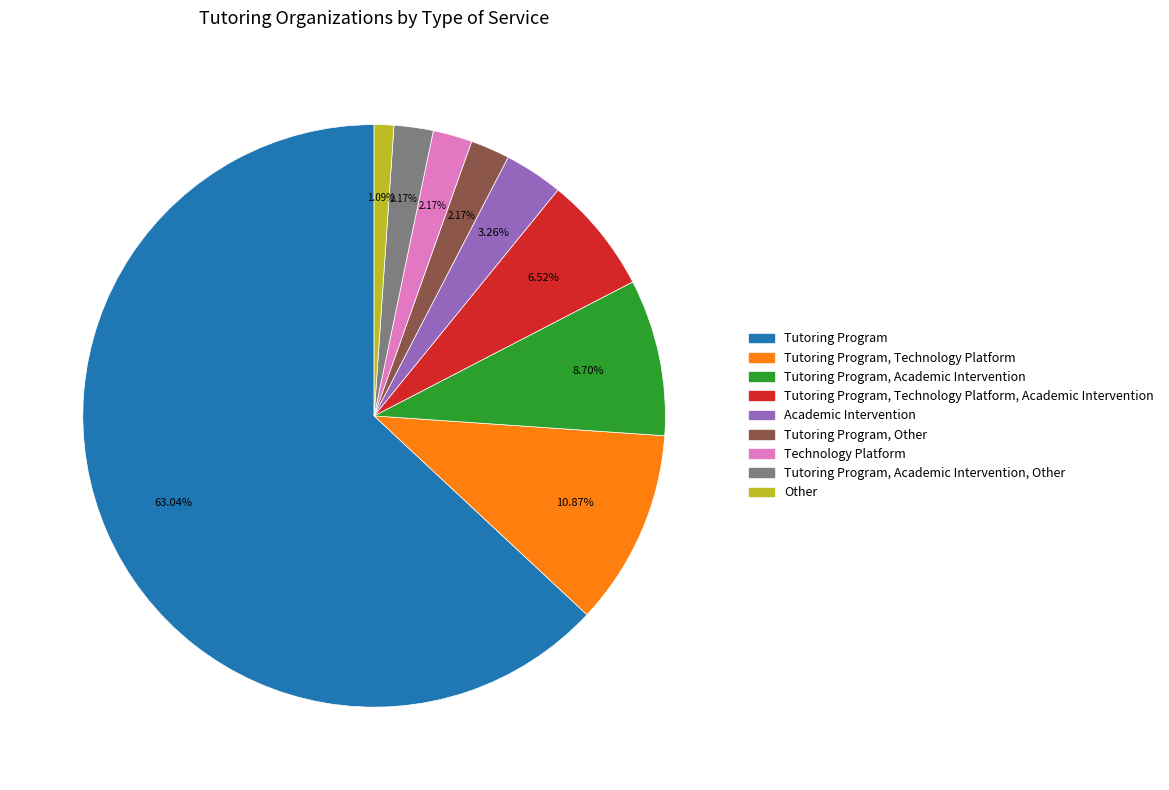

The Tutoring Program, Academic Intervention slice represents 9% of the pie. True or false?

True